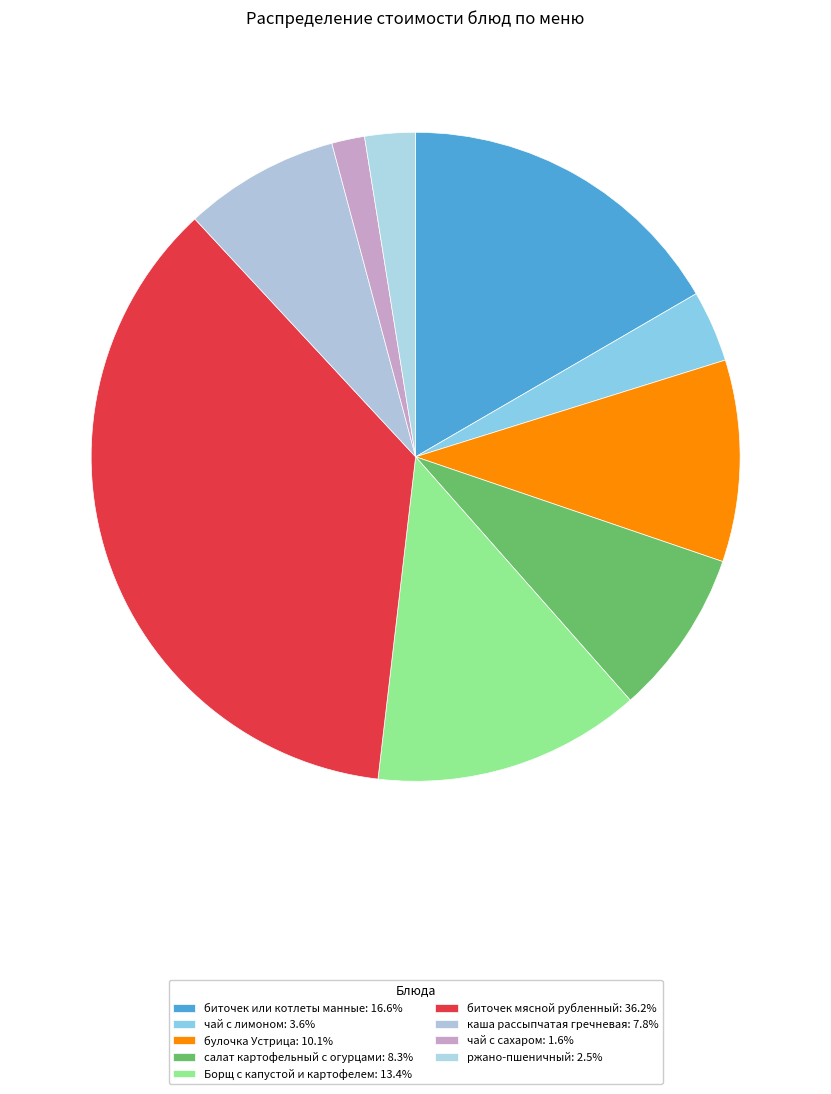

Do салат картофельный с огурцами and ржано-пшеничный together represent more than half of the pie?

No